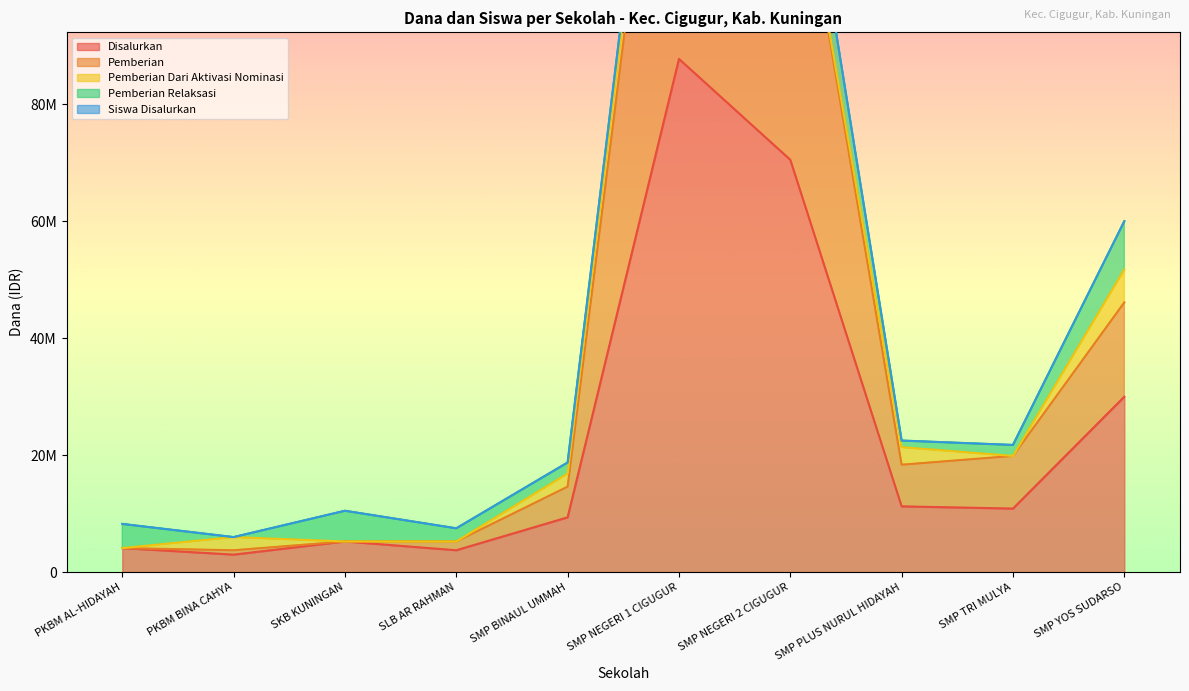

Count the number of categories in the chart.

10